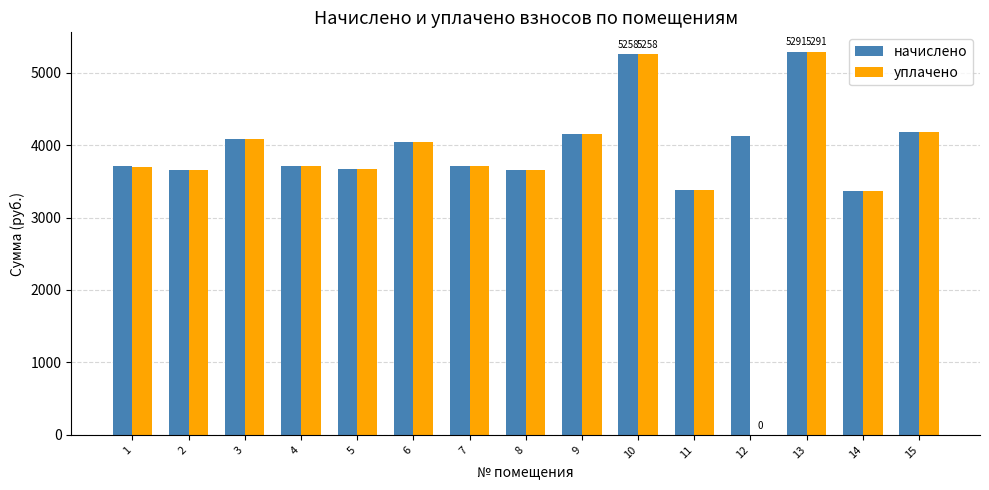

What is the total value across all series at 7?

7418.9